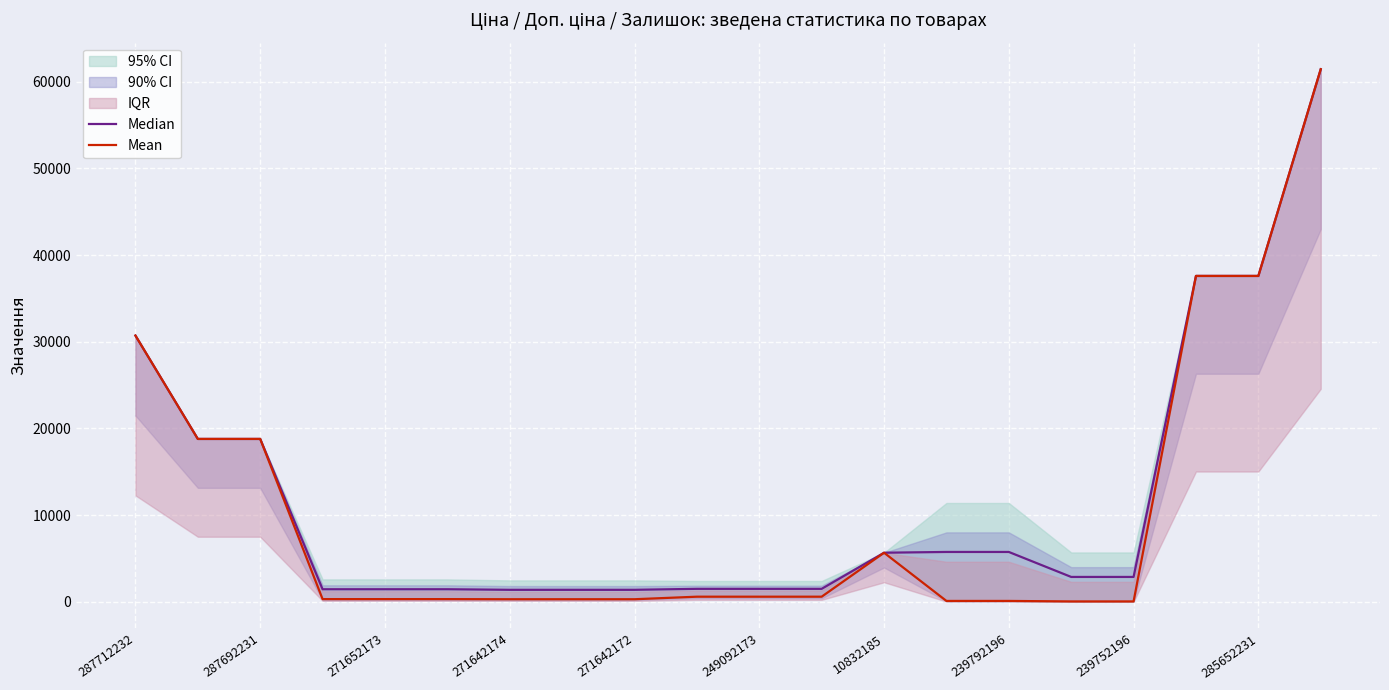

Is it true that Mean equals 310.3 at 271642172?

True